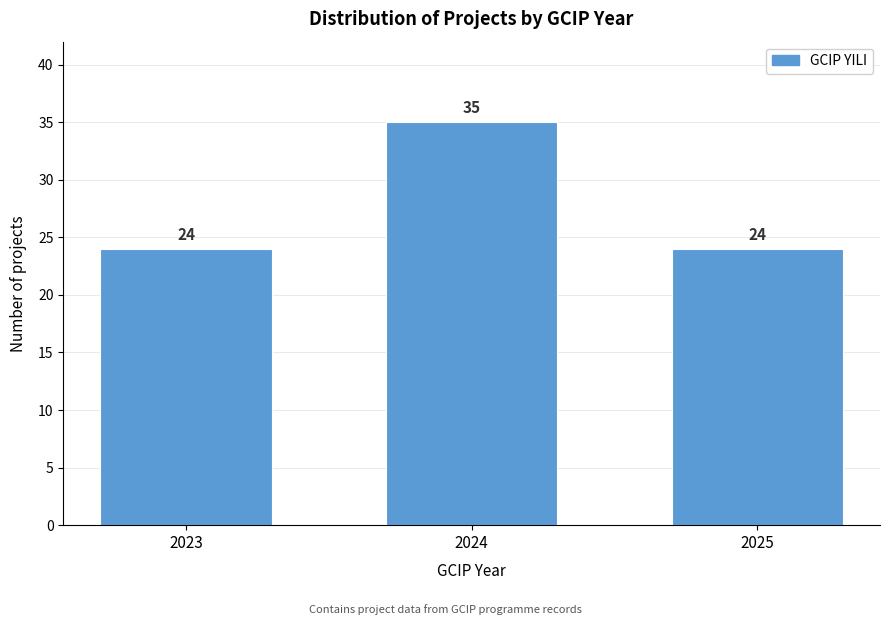

Reading right to left, transcribe all the data shown in this chart.

24	35	24